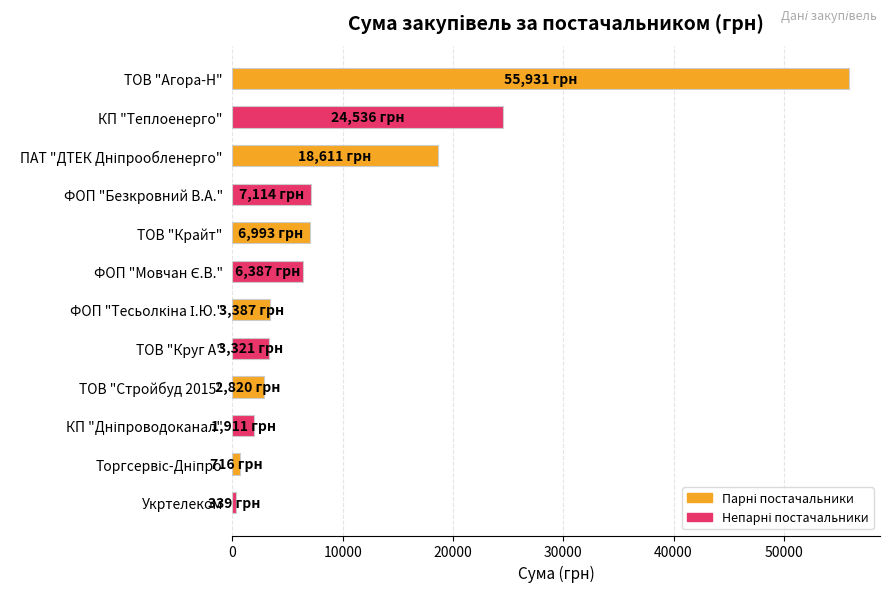

Is it true that the value at ТОВ "Круг А" is 5924.8?

False